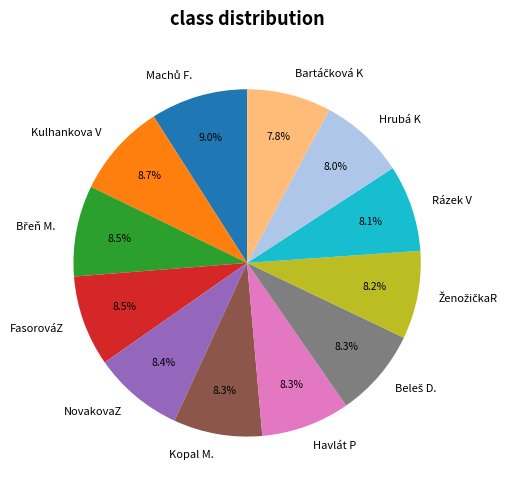

What portion of the pie excludes FasorováZ?

91.5%